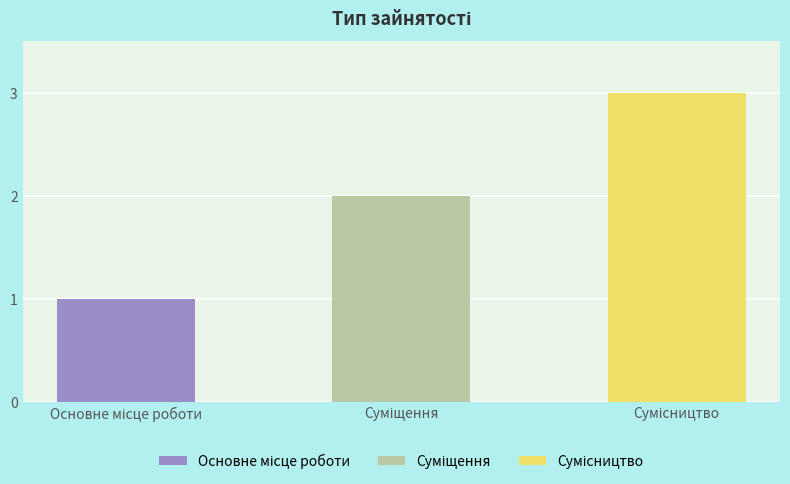

At which label is the value closest to 2?

Суміщення